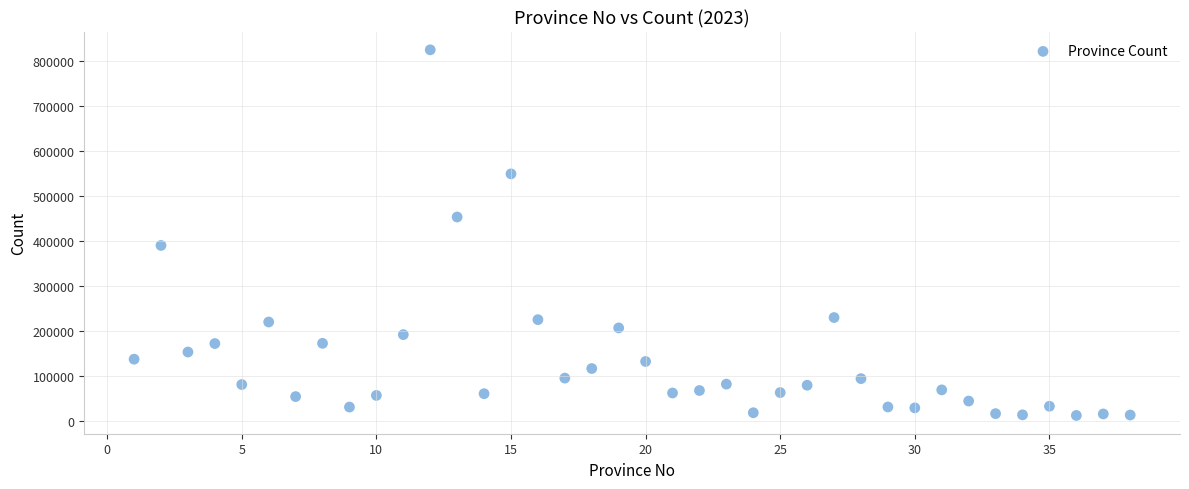

What is the range of Y values (max minus min)?

810887